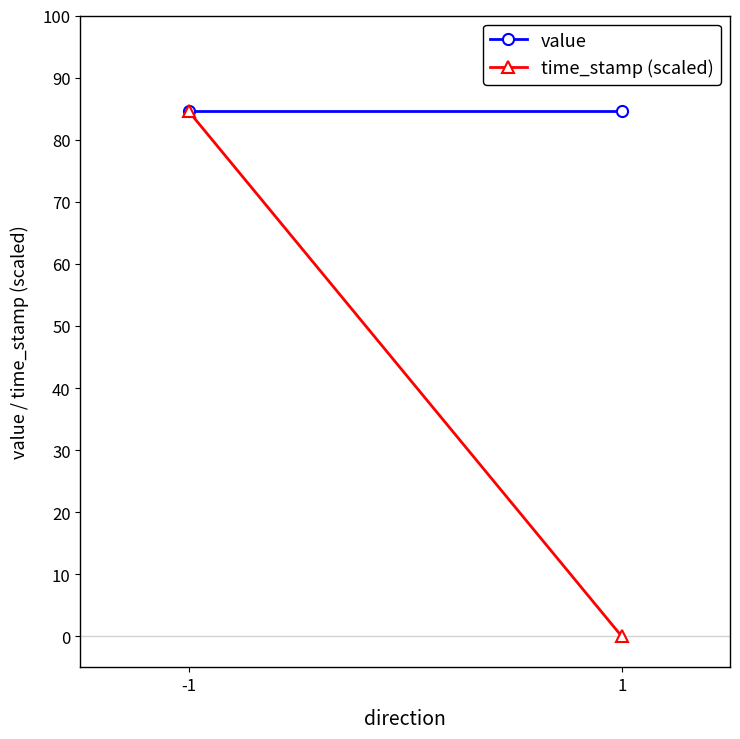

The value of time_stamp (scaled) at 1 is -44.3. True or false?

False